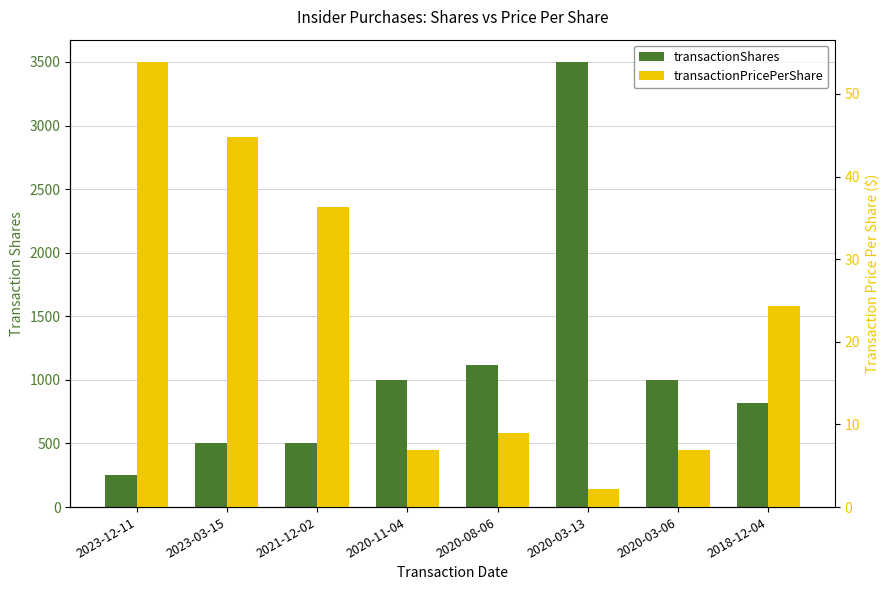

What is the label of the 8th bar from the right?

2023-12-11